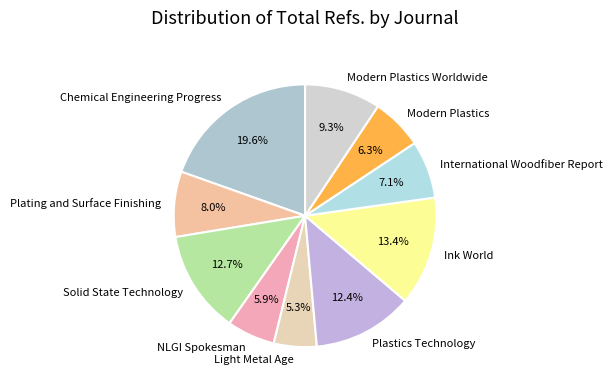

Count the number of slices in the pie.

10